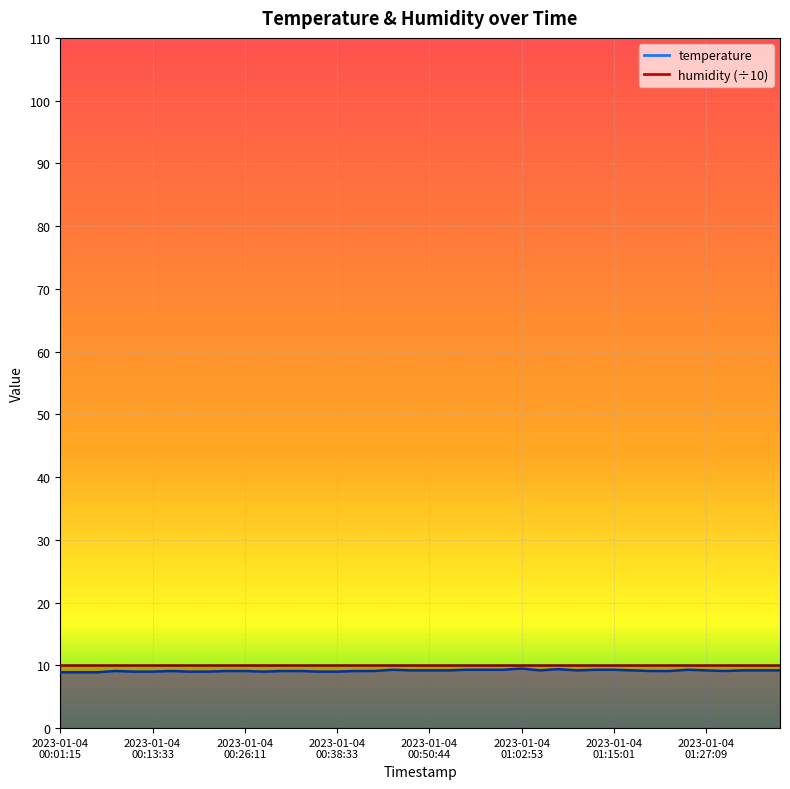

What is the sum of the values at 2023-01-04T00:45:52 and 2023-01-04T00:03:41?

18.2